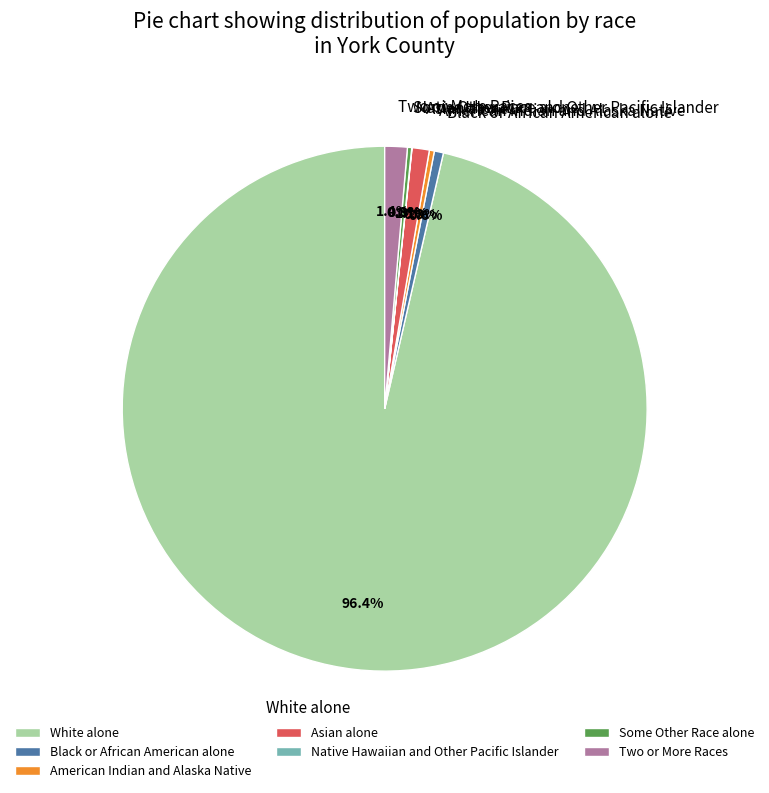

What is the largest slice in the pie chart?

White alone